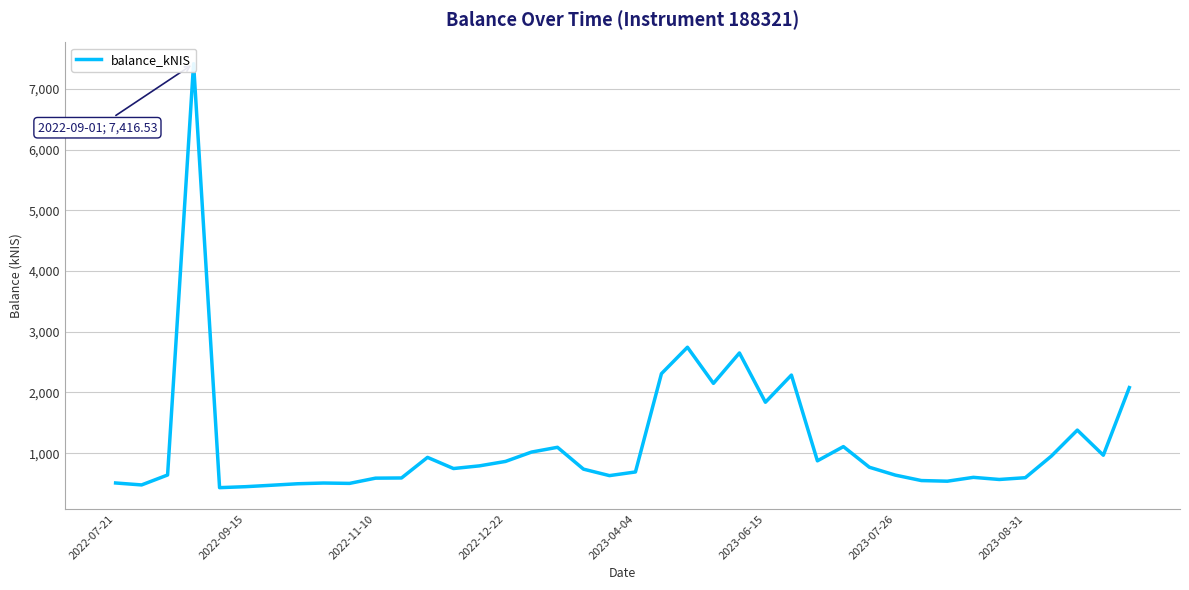

Is this an area chart (filled region under the line)?

No